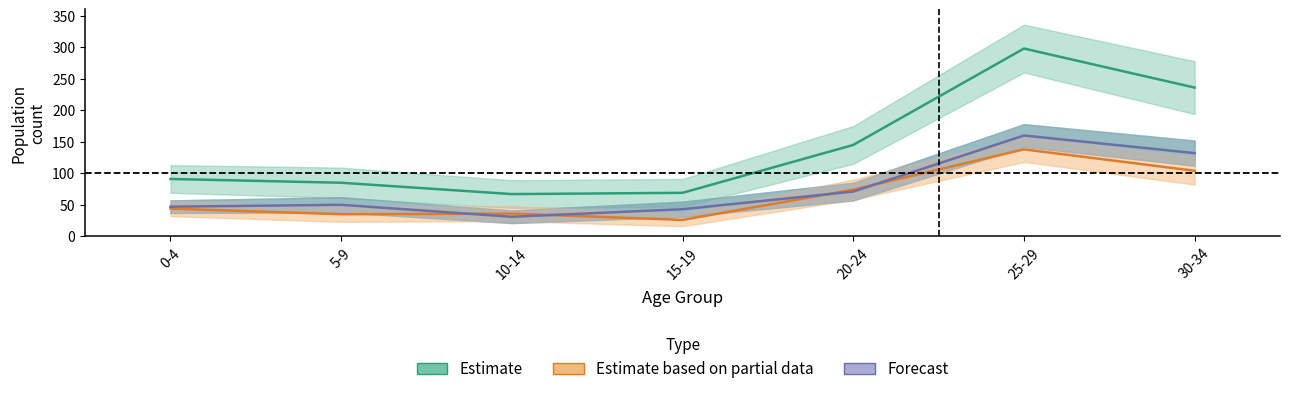

What are all the series names shown in the legend?

Estimate, Estimate based on partial data, Forecast